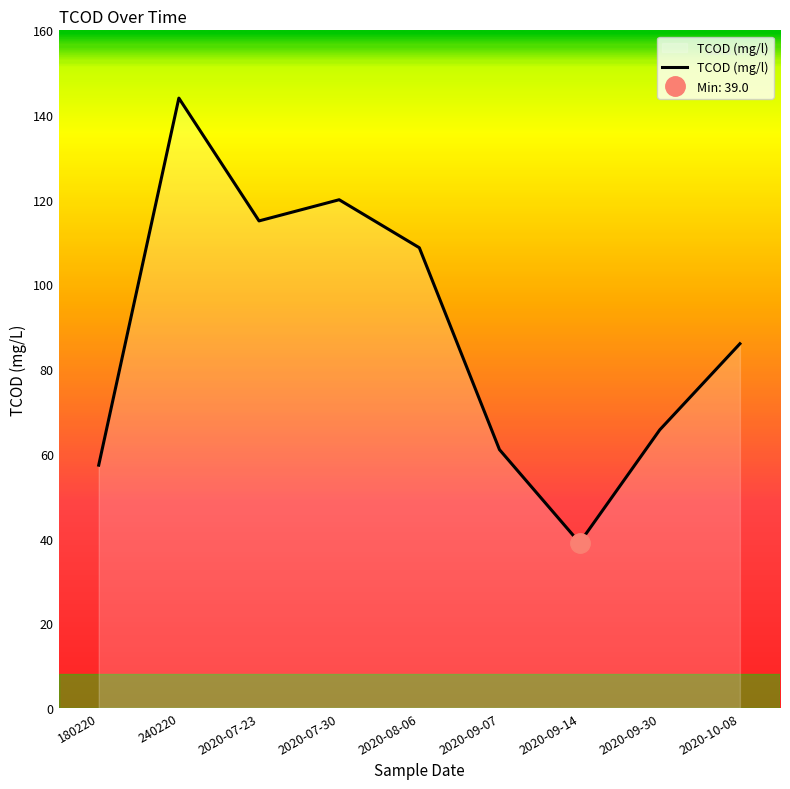

Reading left to right, list all the values displayed in this chart.

57.3	144.0	115.0	120.0	108.7	61.0	39.0	65.7	86.0